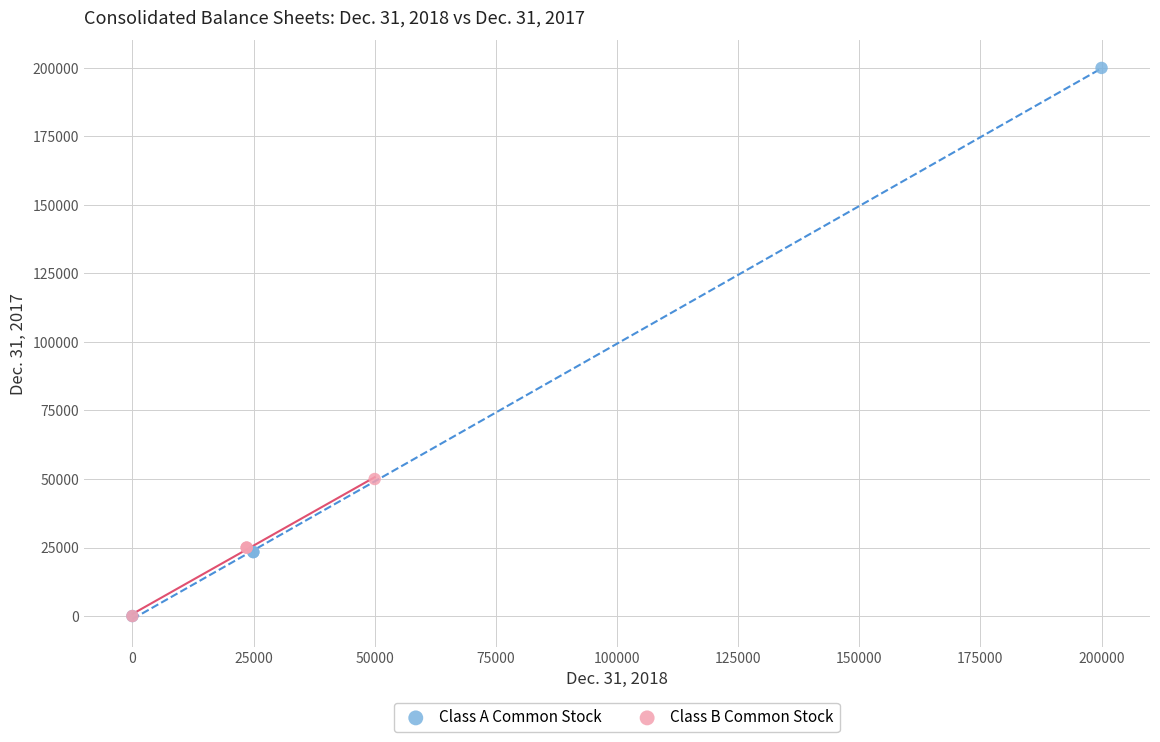

Which series reaches the maximum Y coordinate?

Class A Common Stock